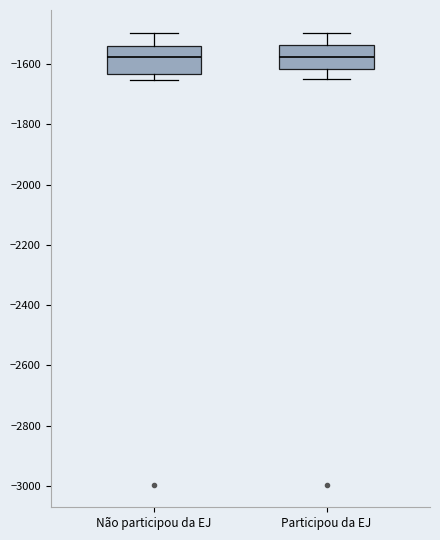

Reading left to right, transcribe this box plot: for each box, give where its median line is, the range the box spans, and where its two whiskers end, as read against the y-axis. The values are not printed on the chart, so give them approximately, as read against the axis.

Não participou da EJ: median -1580, box -1640 to -1540, whiskers -1660 to -1500
Participou da EJ: median -1580, box -1620 to -1540, whiskers -1640 to -1500